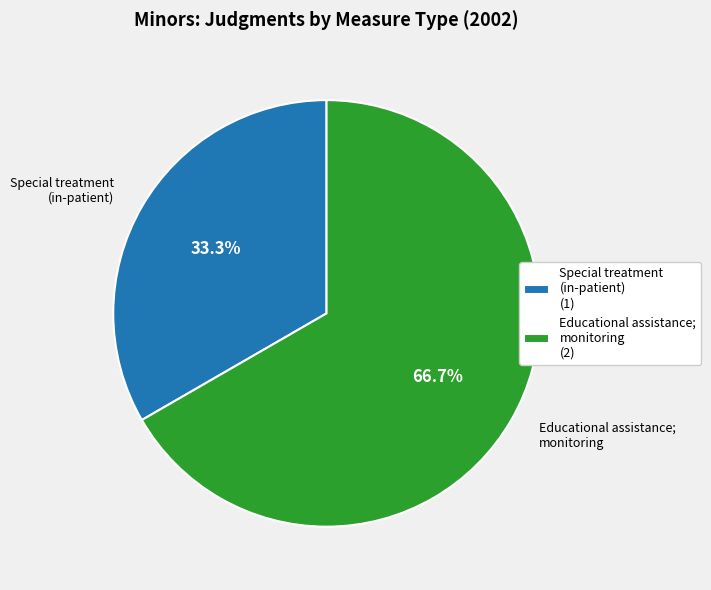

Approximately how many times larger is the value at Special treatment (in-patient) (1) compared to Educational assistance; monitoring (2)?

0.5